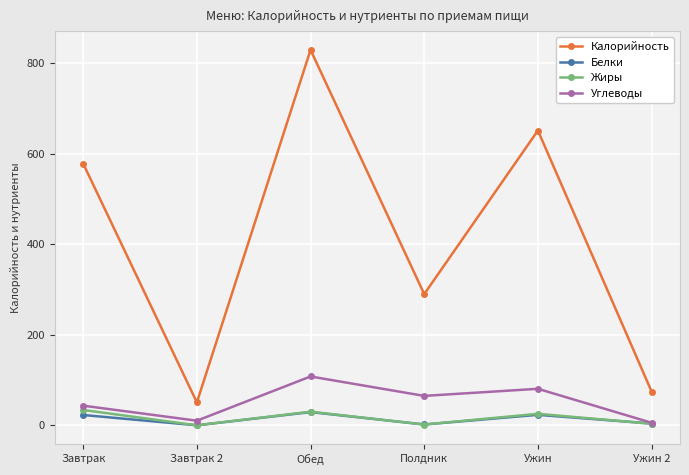

What are all the series names shown in the legend?

Калорийность, Белки, Жиры, Углеводы